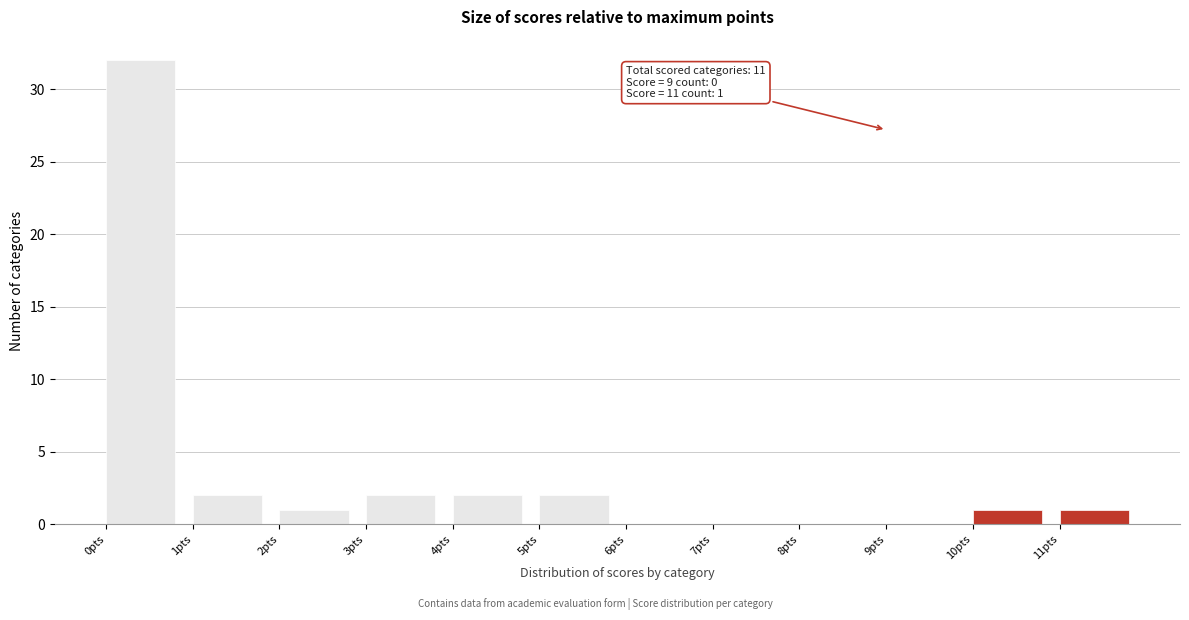

Over which range of the x-axis is the bar tallest?

0 to 1